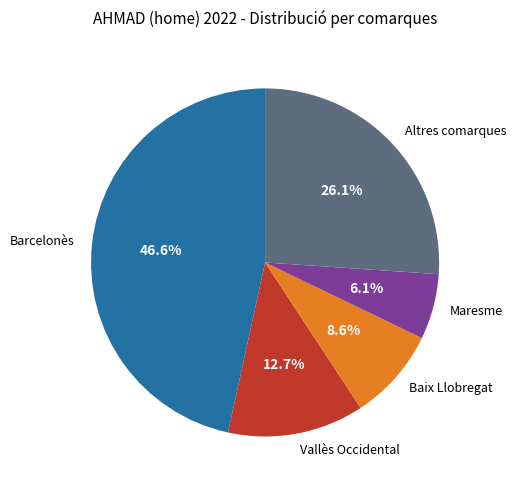

Is it true that Maresme is 15% of the pie?

False